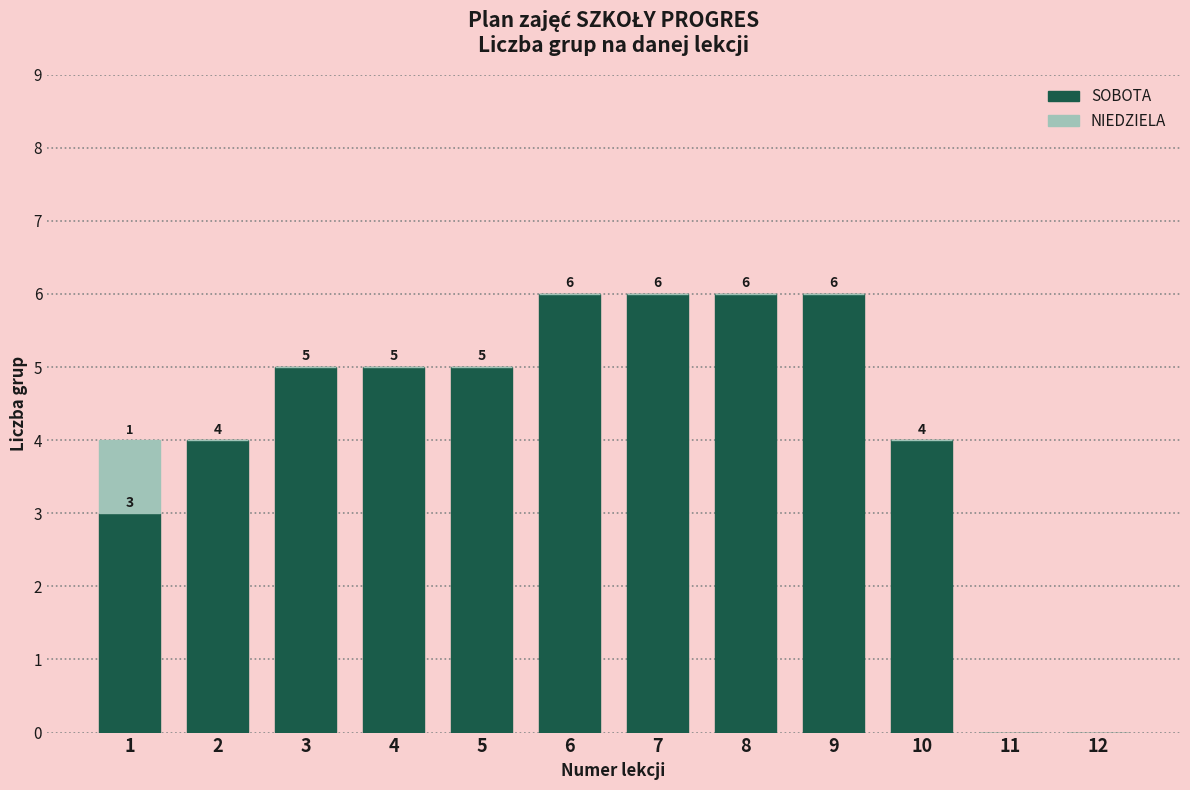

Reading left to right, list the values for the SOBOTA series.

1=3	2=4	3=5	4=5	5=5	6=6	7=6	8=6	9=6	10=4	11=0	12=0